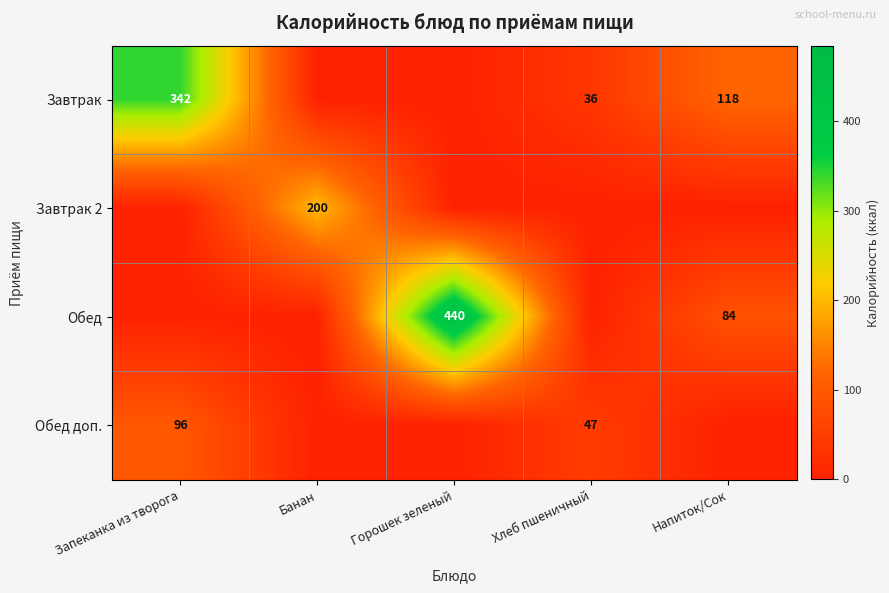

Is it true that Обед доп. equals 47 at Хлеб пшеничный?

True